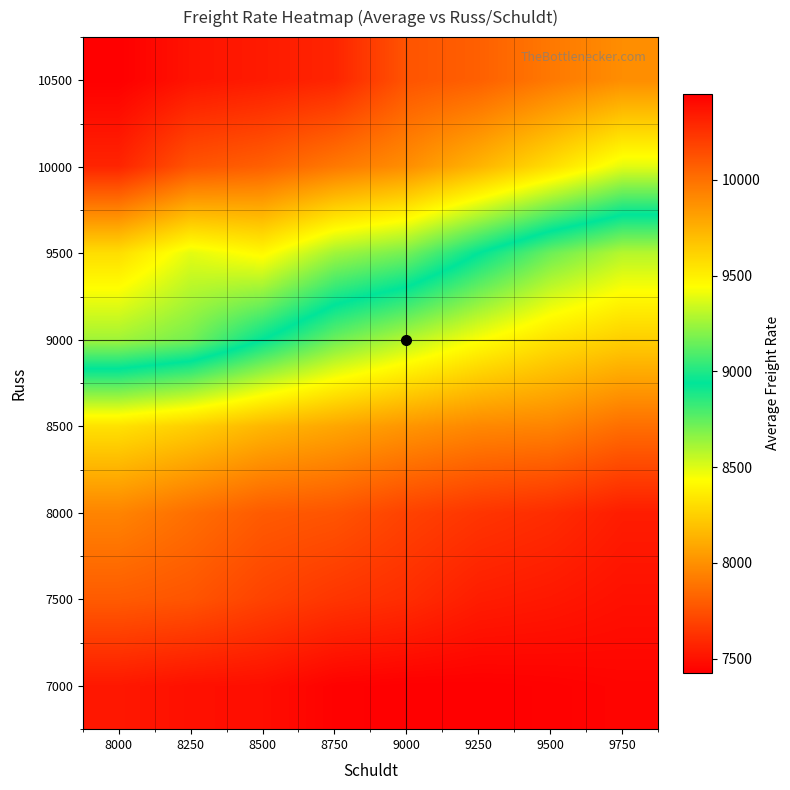

Reading left to right, extract all data points from this chart.

7000: 8000=7525	8250=7496	8500=7487	8750=7438	9000=7428	9250=7428	9500=7436	9750=7449
7500: 8000=7790	8250=7765	8500=7693	8750=7641	9000=7607	9250=7545	9500=7525	9750=7496
8000: 8000=7953	8250=7868	8500=7790	8750=7765	9000=7693	9250=7641	9500=7607	9750=7545
8500: 8000=8321	8250=8248	8500=8154	8750=8089	9000=8022	9250=7968	9500=7953	9750=7868
9000: 8000=9256	8250=9169	8500=8941	8750=8726	9000=8583	9250=8443	9500=8321	9750=8248
9500: 8000=9572	8250=9388	8500=9467	8750=9256	9000=9169	9250=8941	9500=8726	9750=8583
10000: 8000=10302	8250=10116	8500=10069	8750=9971	9000=9888	9250=9738	9500=9572	9750=9388
10500: 8000=10450	8250=10371	8500=10341	8750=10302	9000=10116	9250=10069	9500=9971	9750=9888